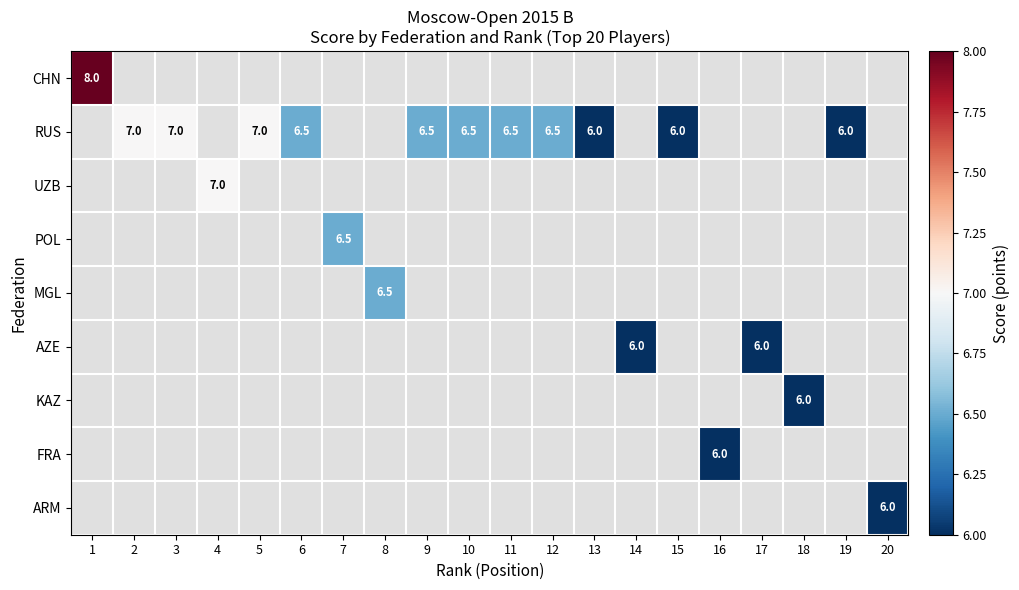

Which has a higher value, 15 or 18?

18